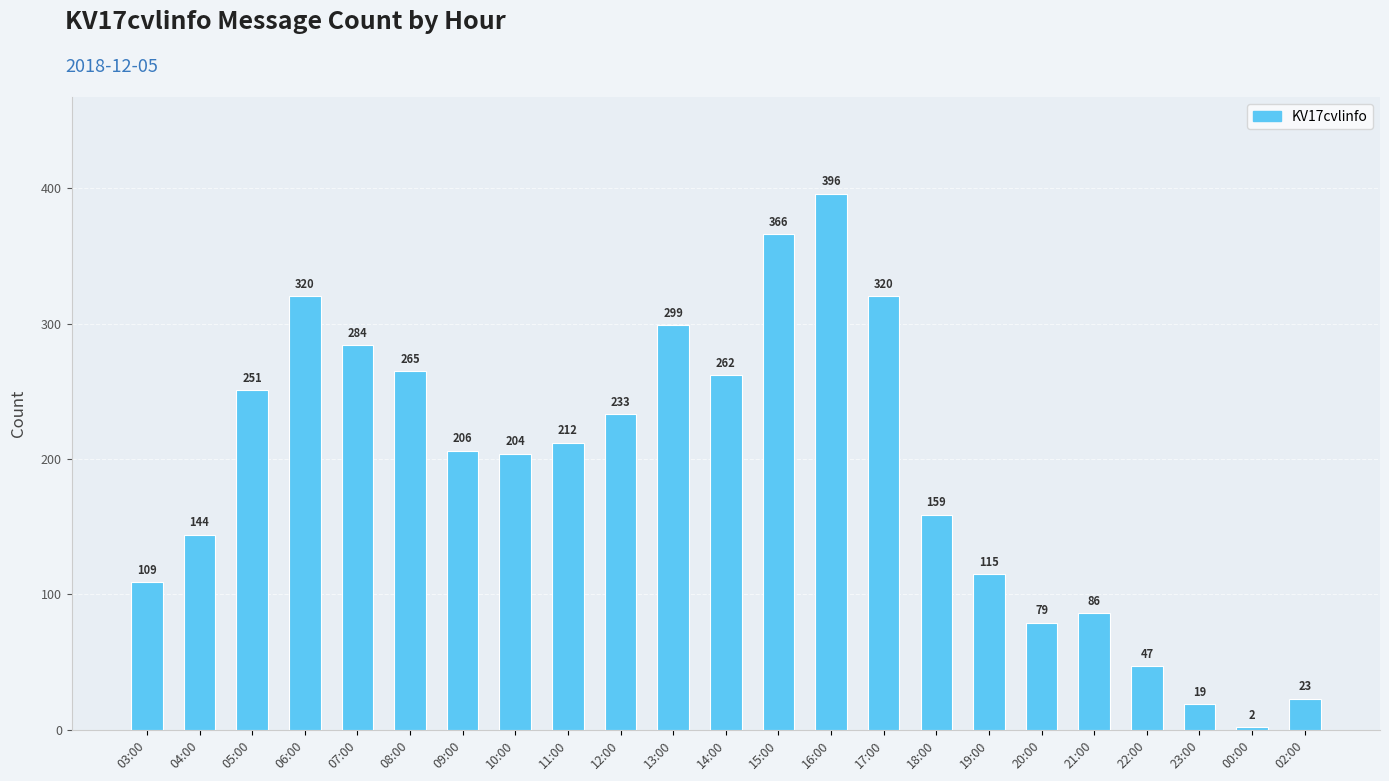

What is the maximum value shown in the chart?

396